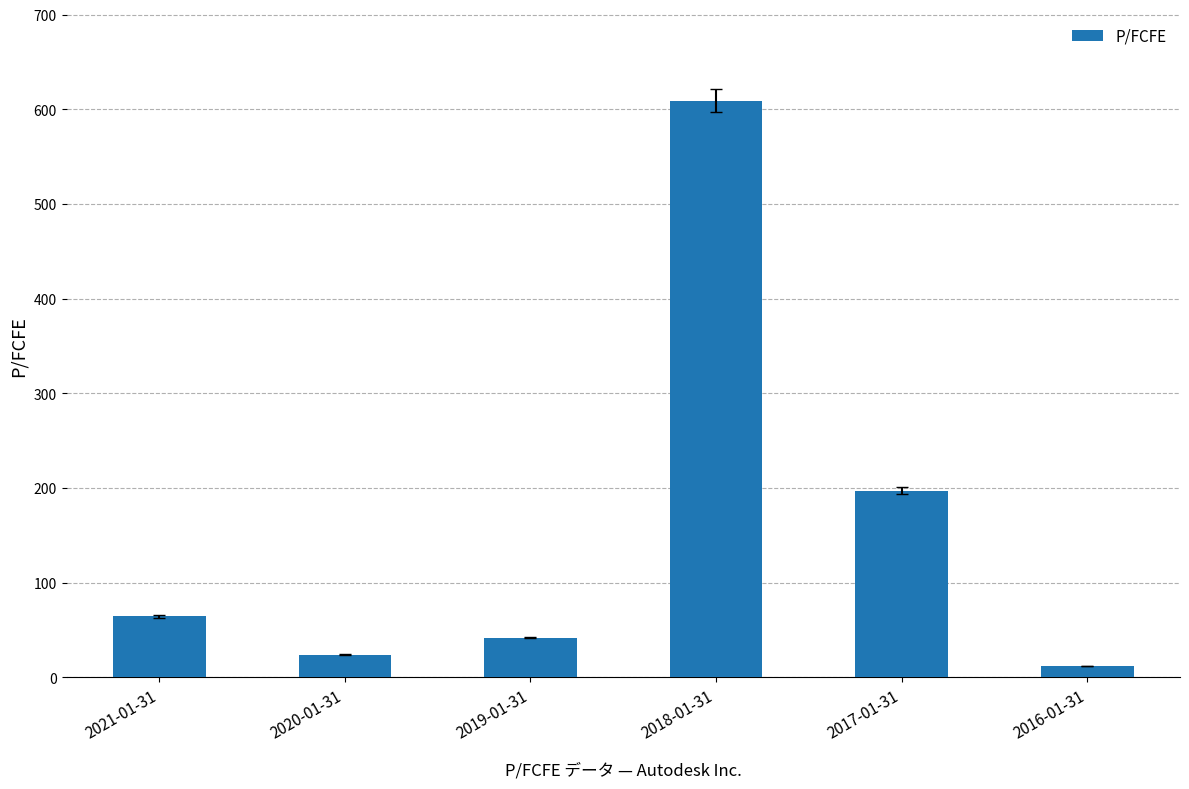

What is the minimum value shown in the chart?

11.8